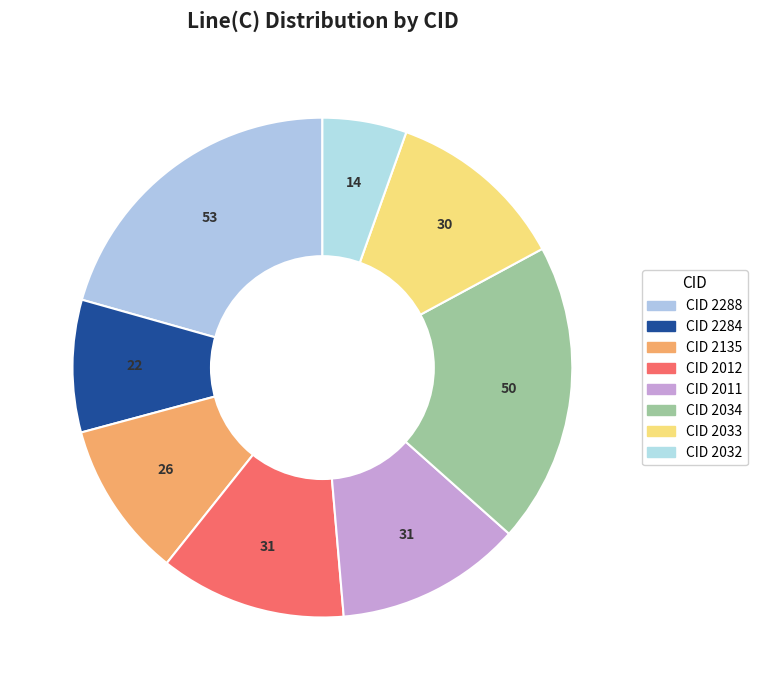

Does any single category account for the majority?

No